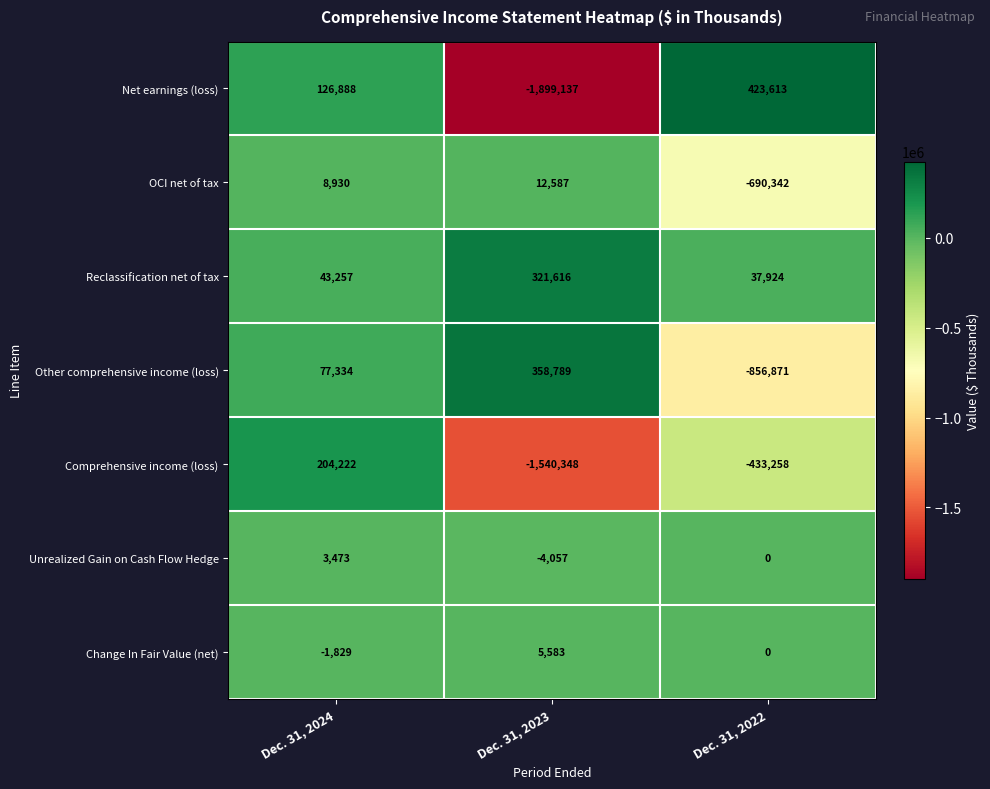

True or false: OCI net of tax has a value of 8930 at Dec. 31, 2024.

True